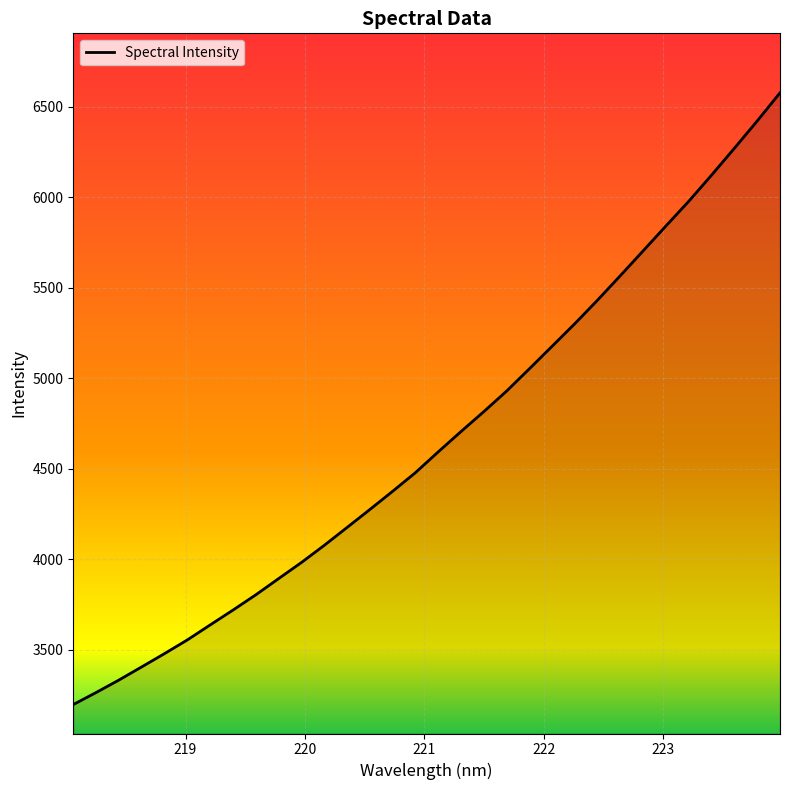

What is the greatest value displayed?

6575.8